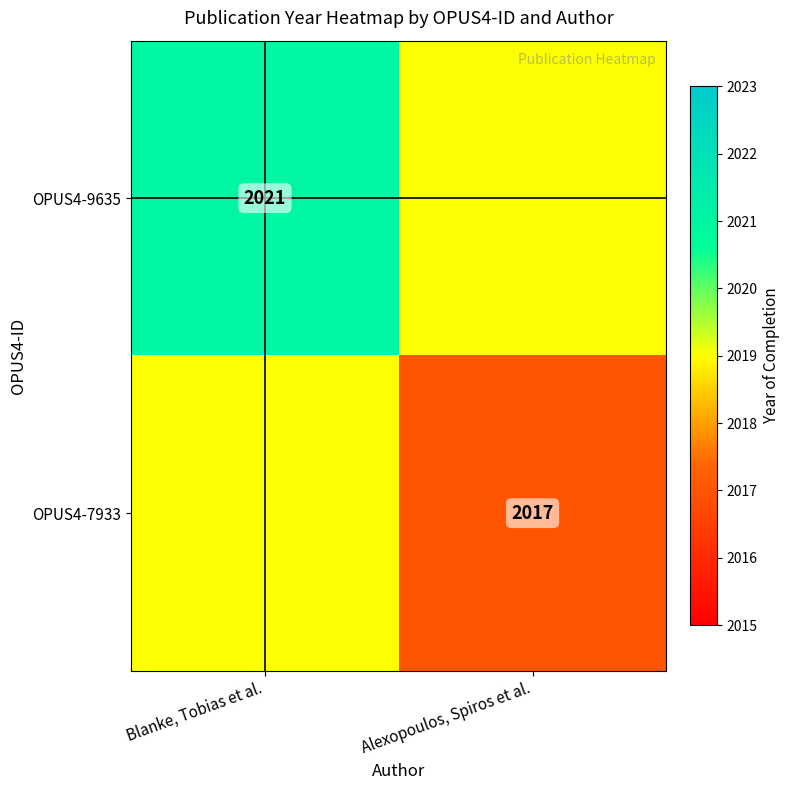

True or false: OPUS4-7933 has a value of 940 at Alexopoulos, Spiros et al..

False